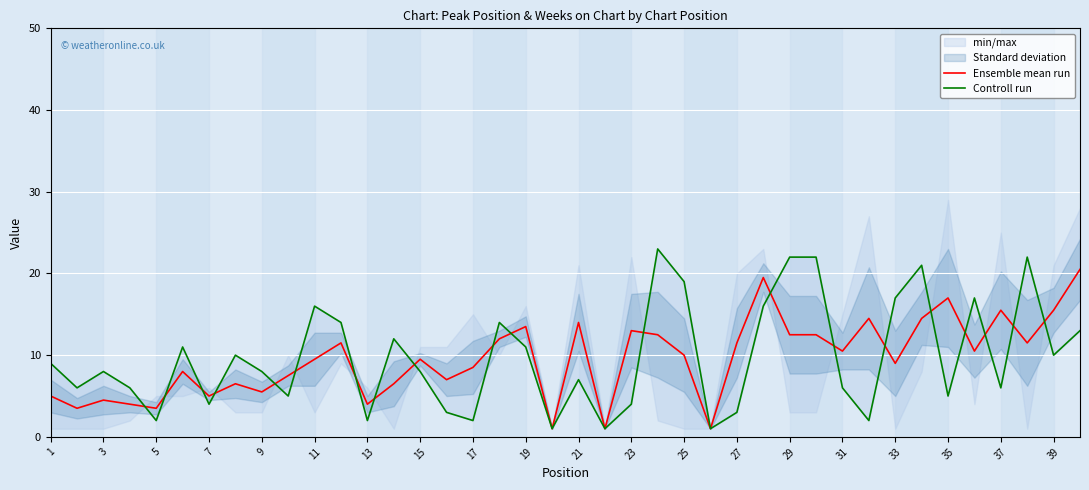

True or false: Ensemble mean run has a value of 15.8 at 33.

False